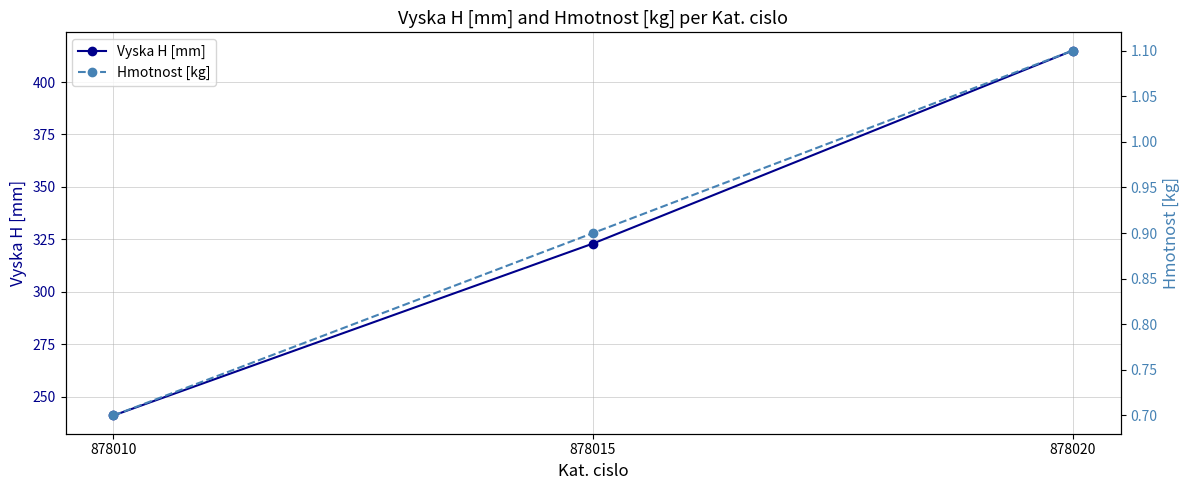

The Hmotnost [kg] series shows 1.1 at 878020. True or false?

True